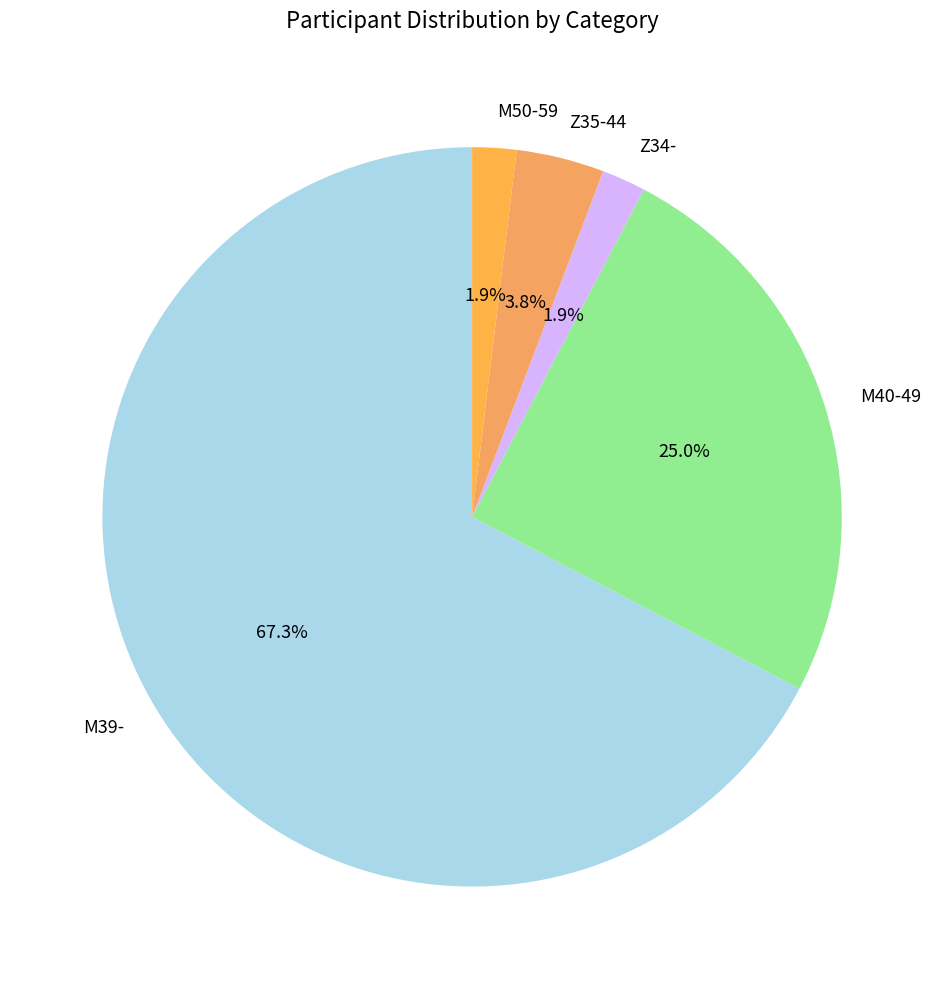

How many segments does this pie chart have?

5